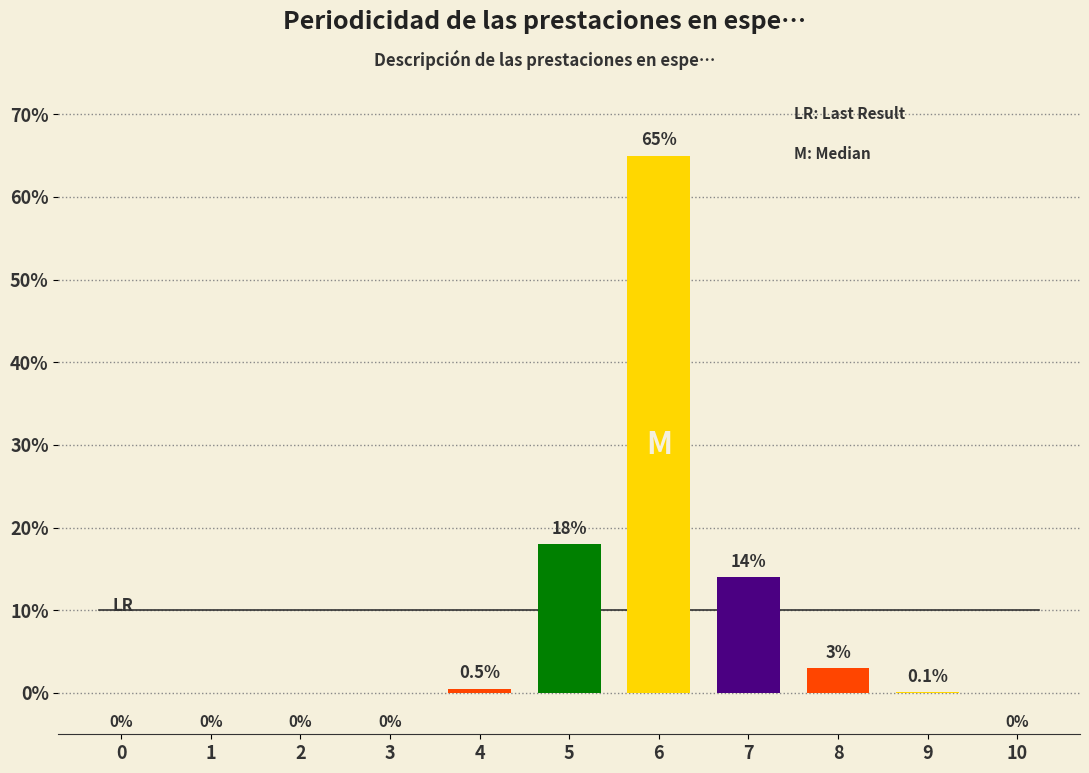

Reading right to left, transcribe all the data shown in this chart.

0.0	0.1	3.0	14.0	65.0	18.0	0.5	0.0	0.0	0.0	0.0